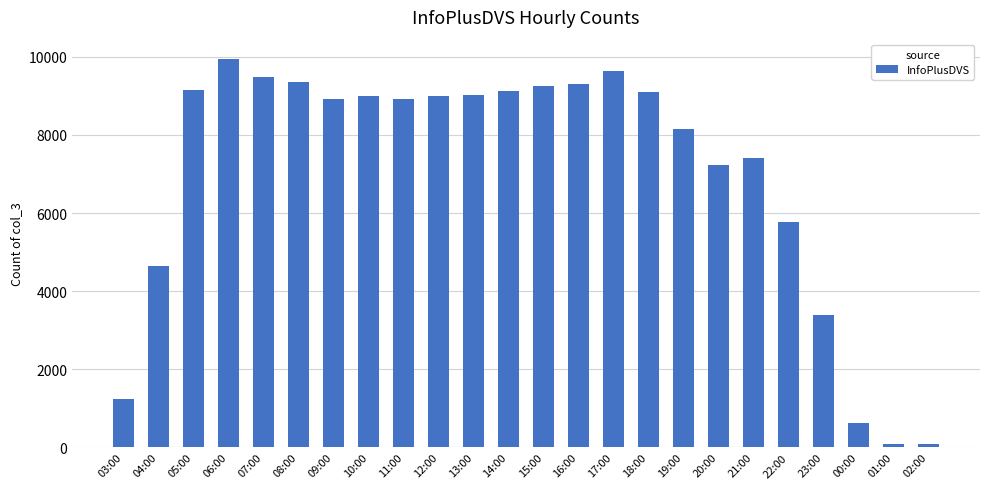

What is the sum of the values at 18:00 and 06:00?

19050